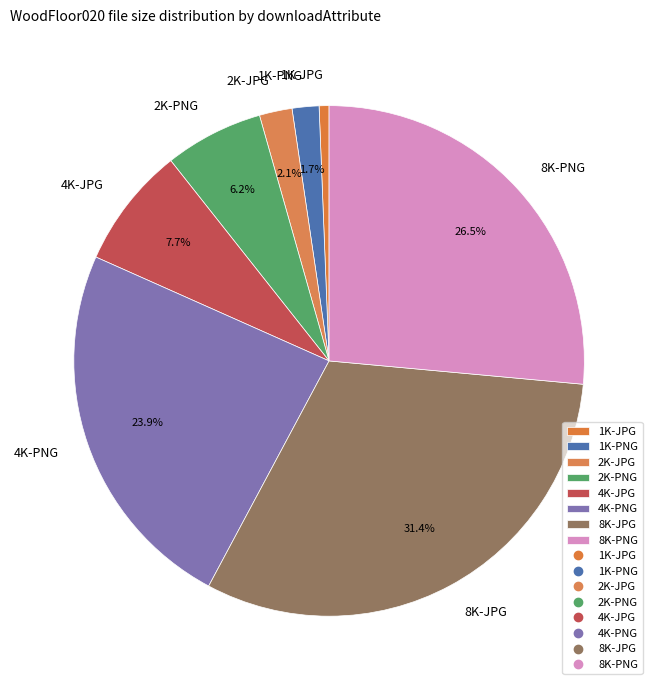

Which slice is the largest?

8K-JPG